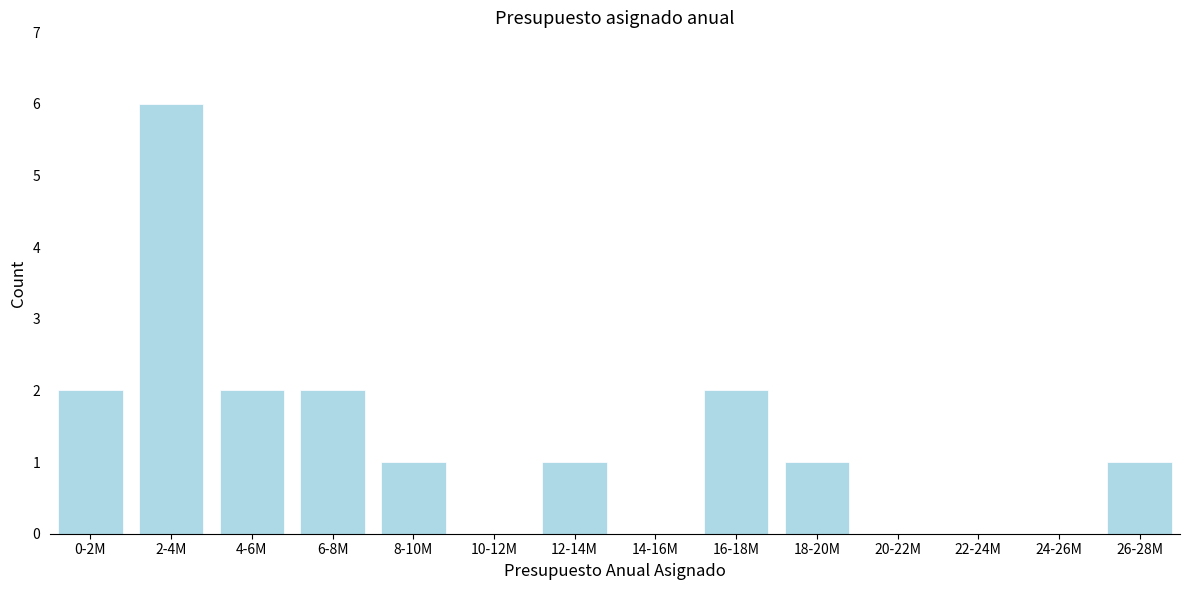

Reading left to right, list all the values displayed in this chart.

0-2M=2	2-4M=6	4-6M=2	6-8M=2	8-10M=1	10-12M=0	12-14M=1	14-16M=0	16-18M=2	18-20M=1	20-22M=0	22-24M=0	24-26M=0	26-28M=1